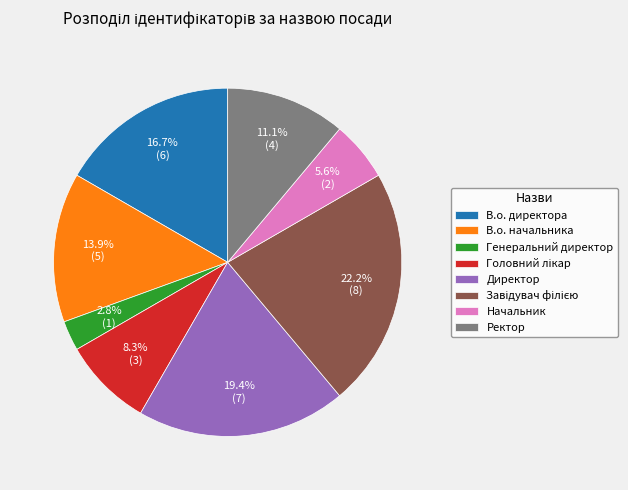

What percentage is NOT represented by В.о. директора?

83.3%